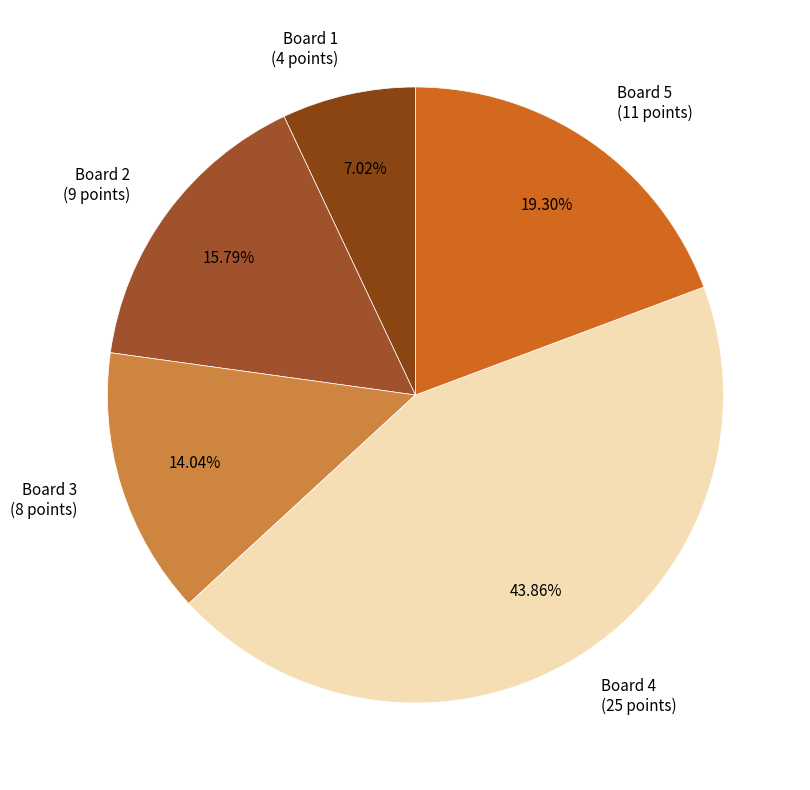

Which category has the biggest portion of the pie?

Board 4